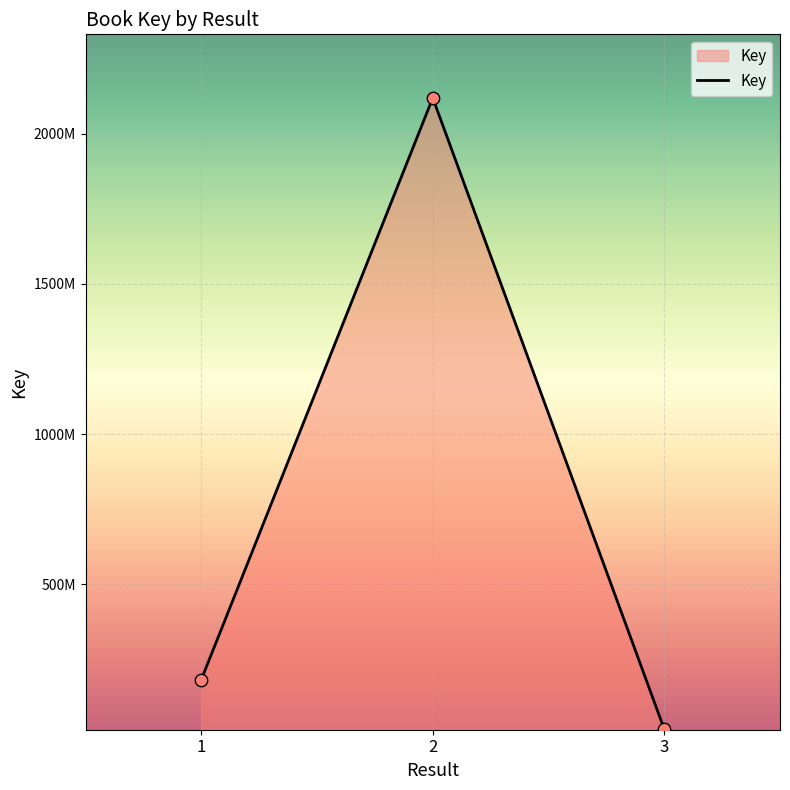

Approximately how many times larger is the value at 2 compared to 1?

11.7